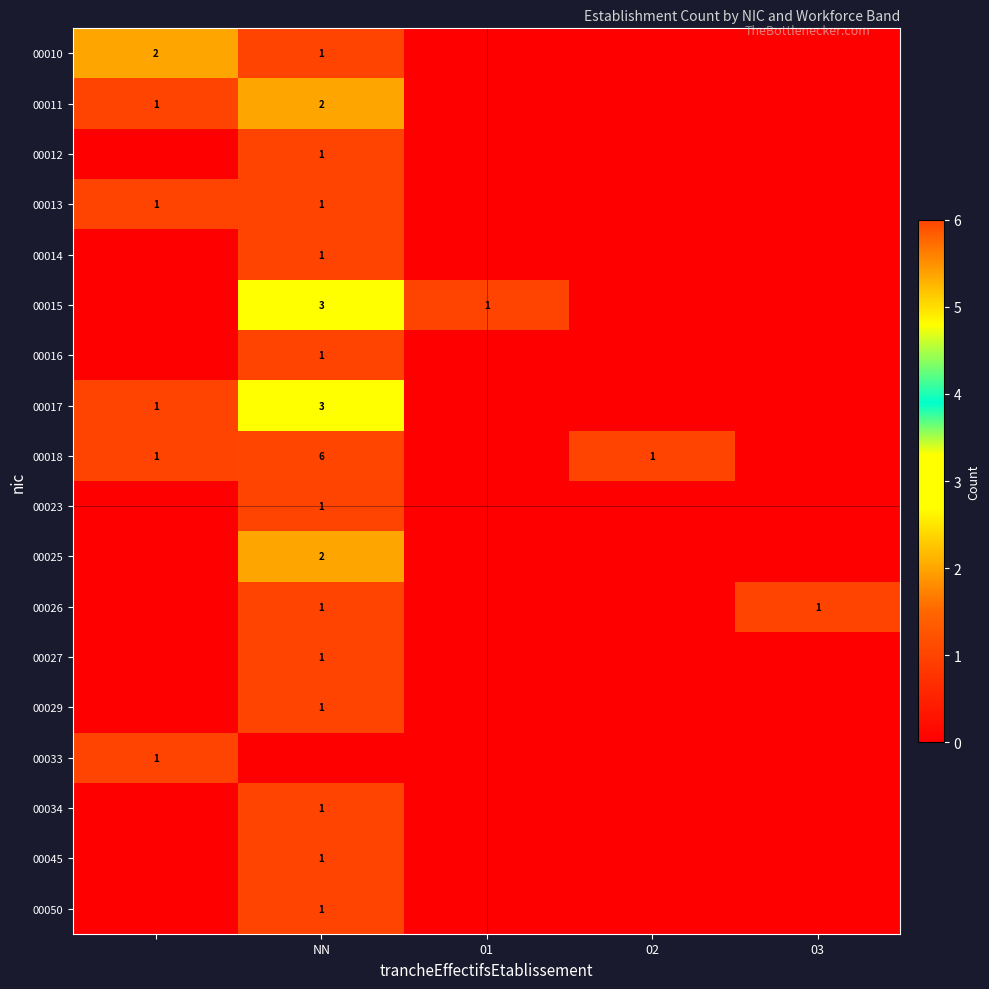

The 00013 series shows 1 at NN. True or false?

True